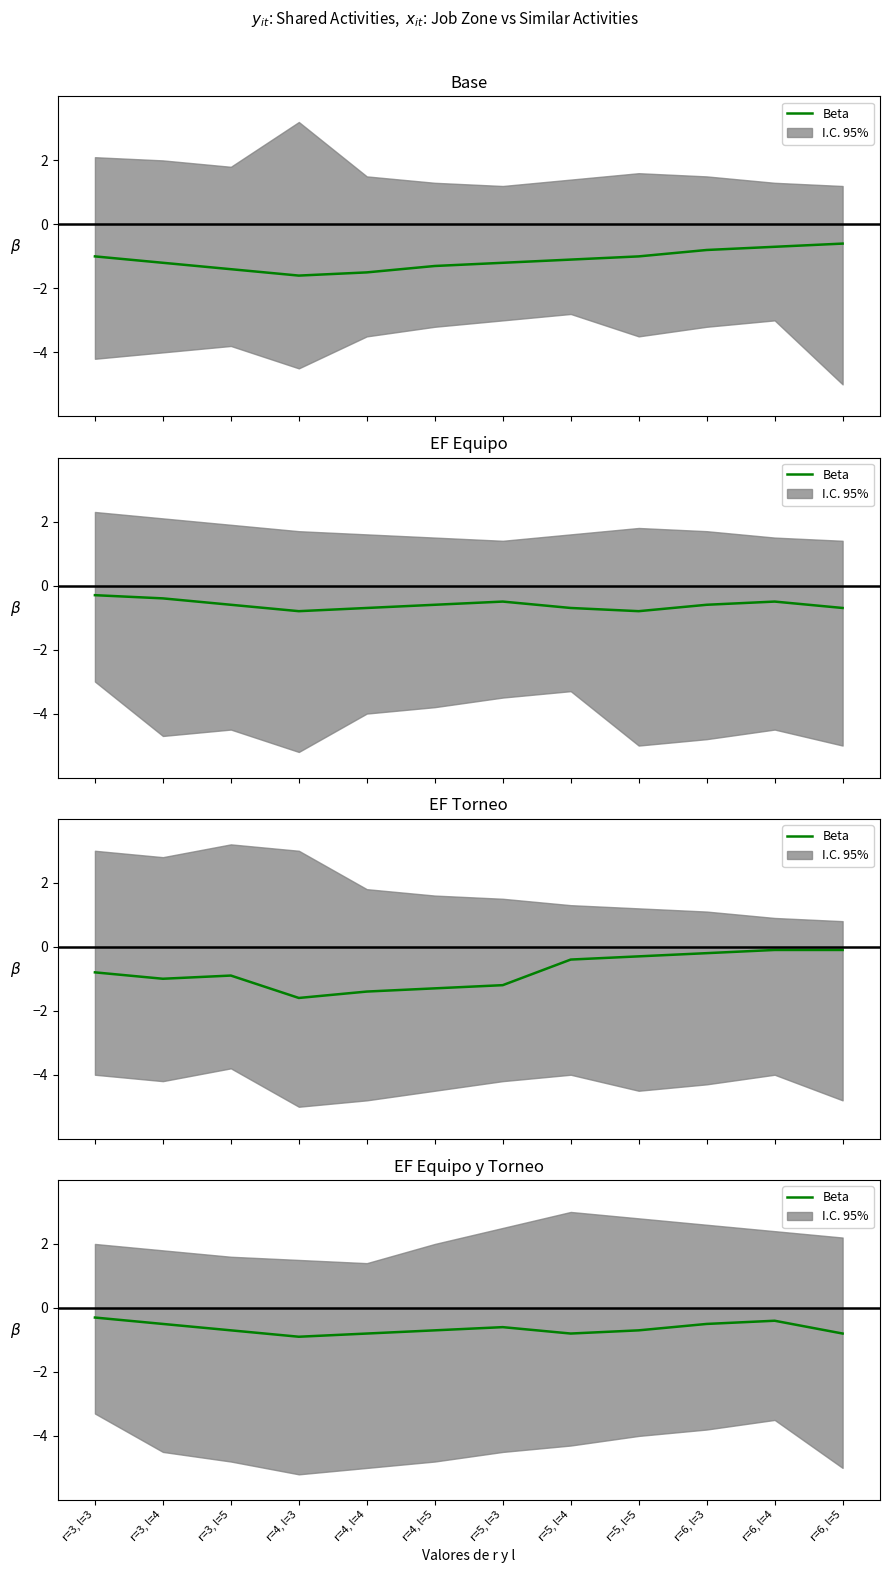

How many categories are shown in the chart?

12